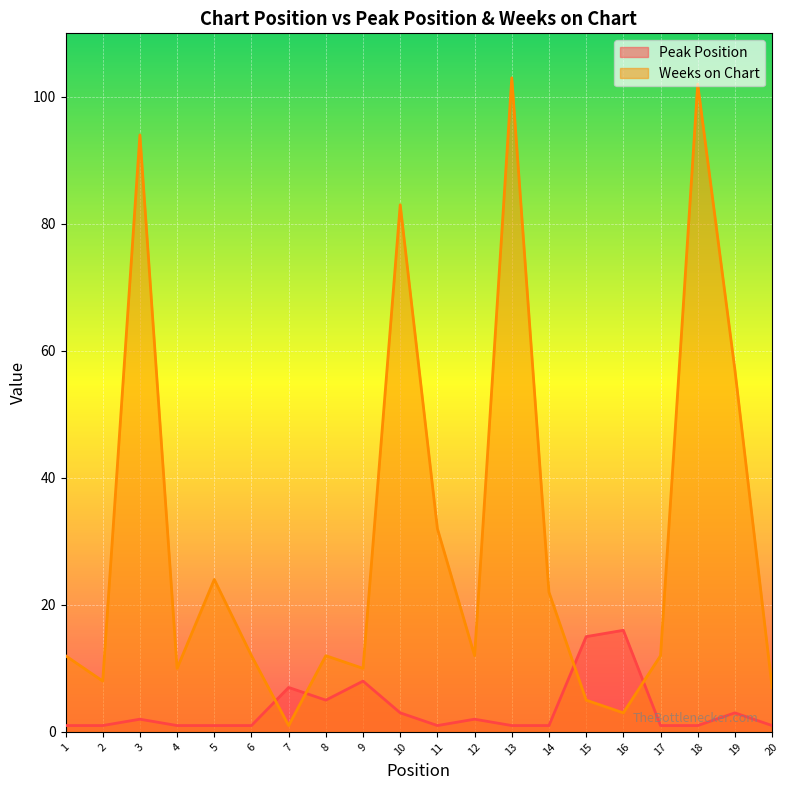

What are all the series names shown in the legend?

Peak Position, Weeks on Chart